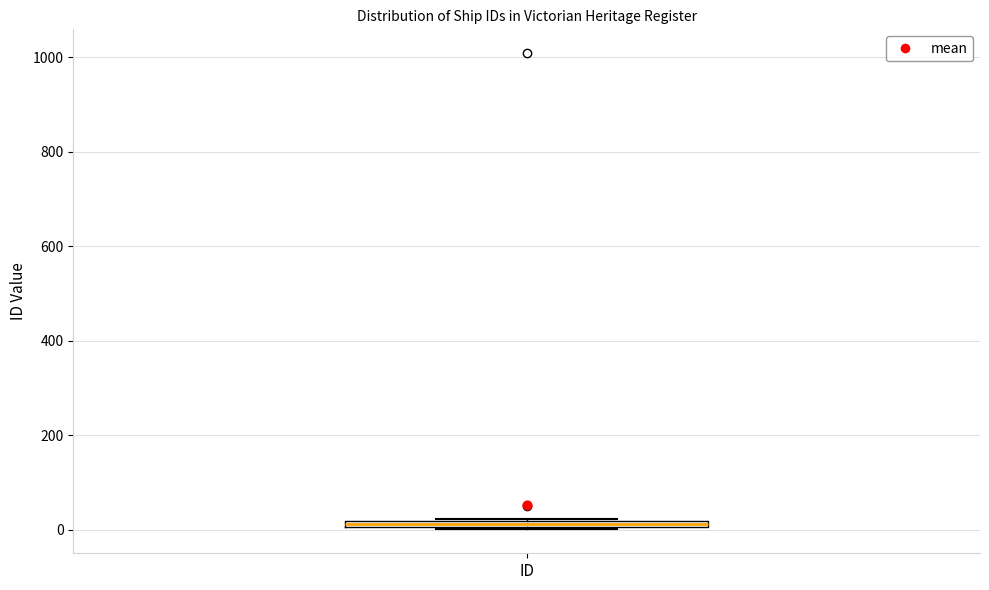

Where is the upper edge of the box for ID on the y-axis? The values are not printed on the chart, so give them approximately, as read against the axis.

20